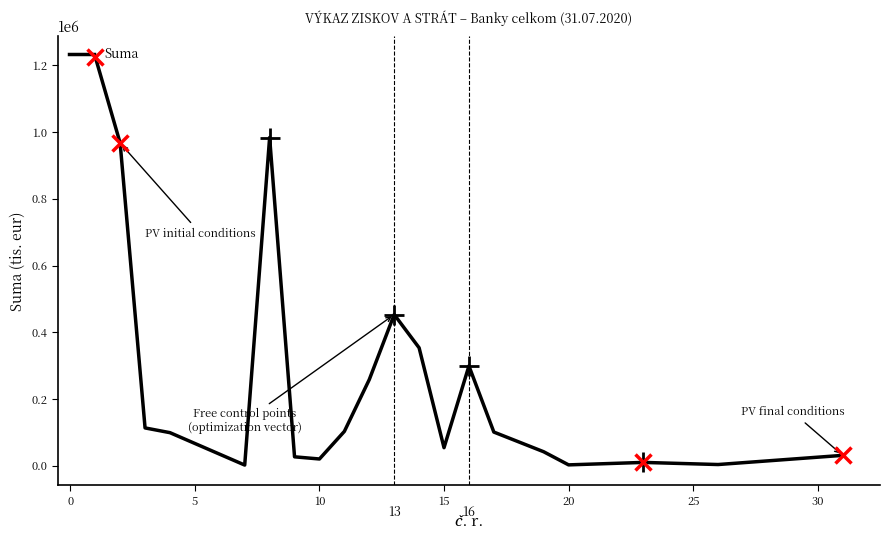

What is the greatest value displayed?

1225764